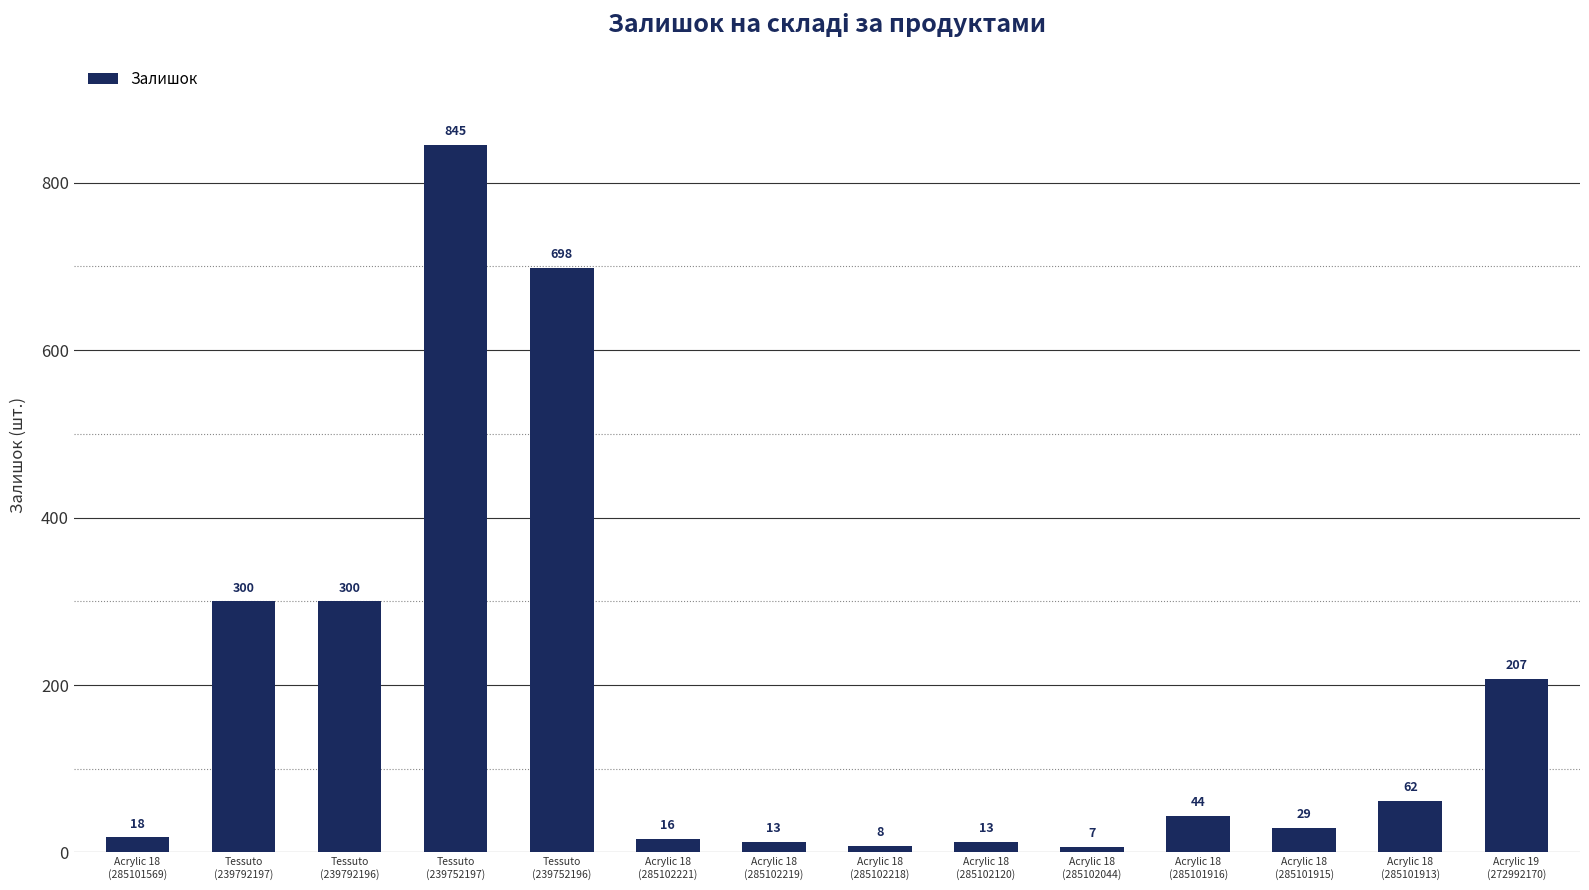

What is the greatest value displayed?

845